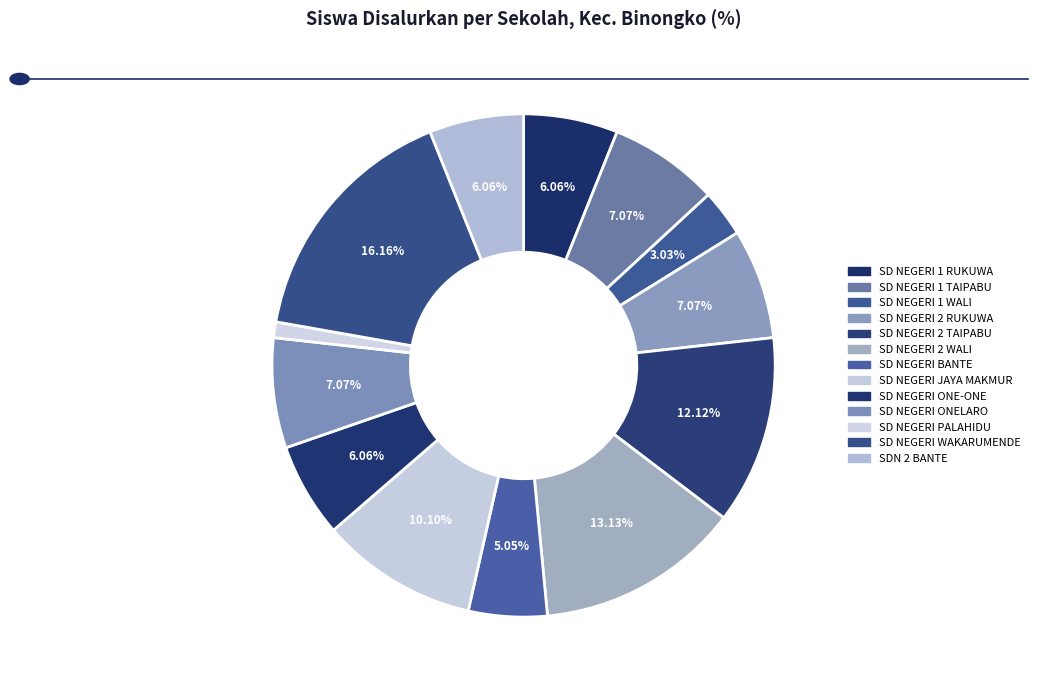

Count the number of slices in the pie.

13